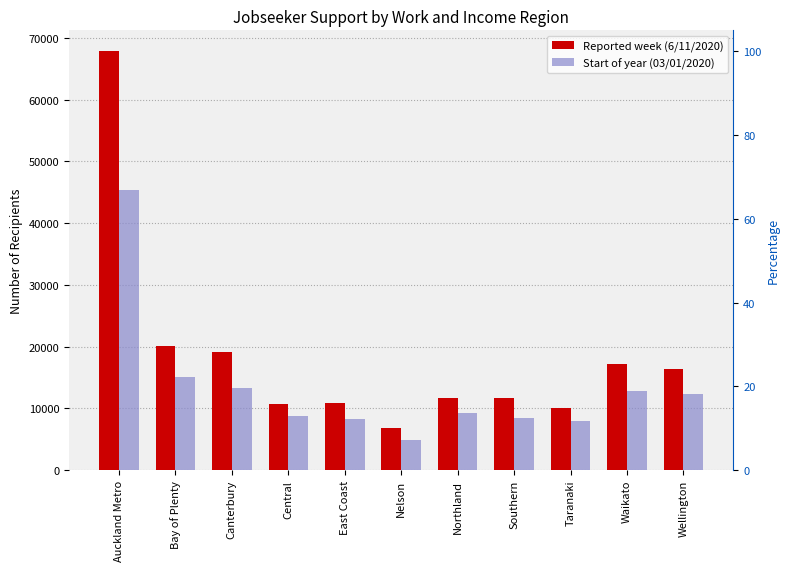

How many bars are there in total?

22